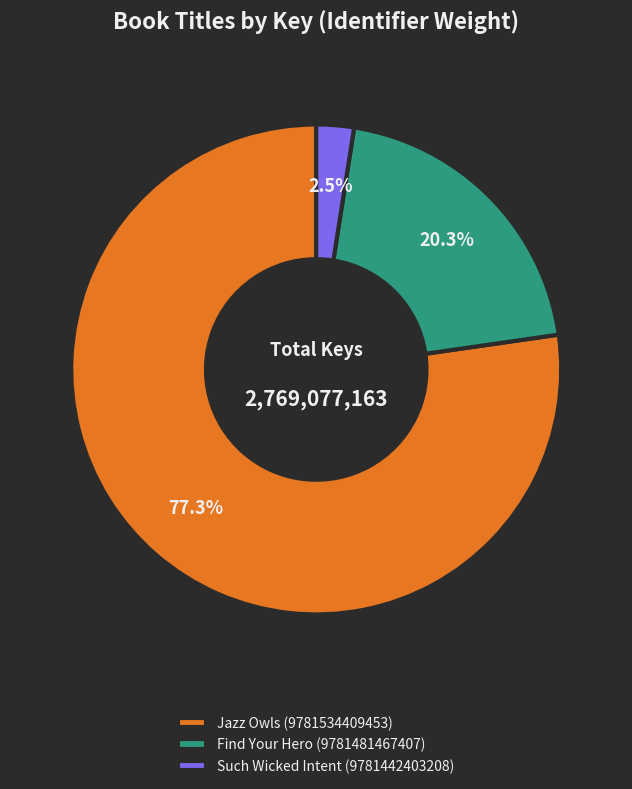

The Jazz Owls (9781534409453) slice represents 67% of the pie. True or false?

False